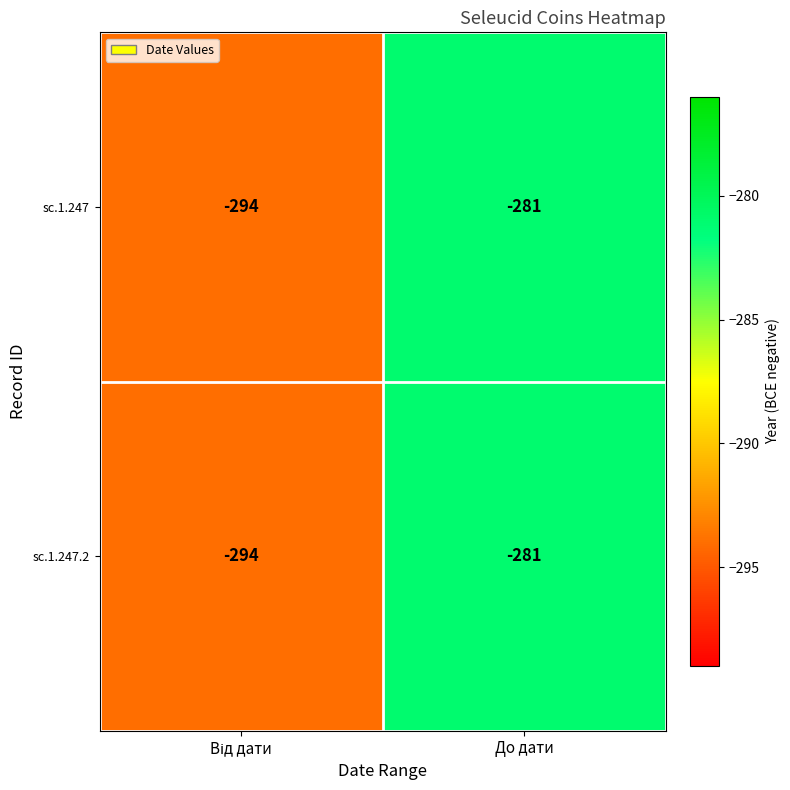

Which label corresponds to the largest value in the chart?

До дати